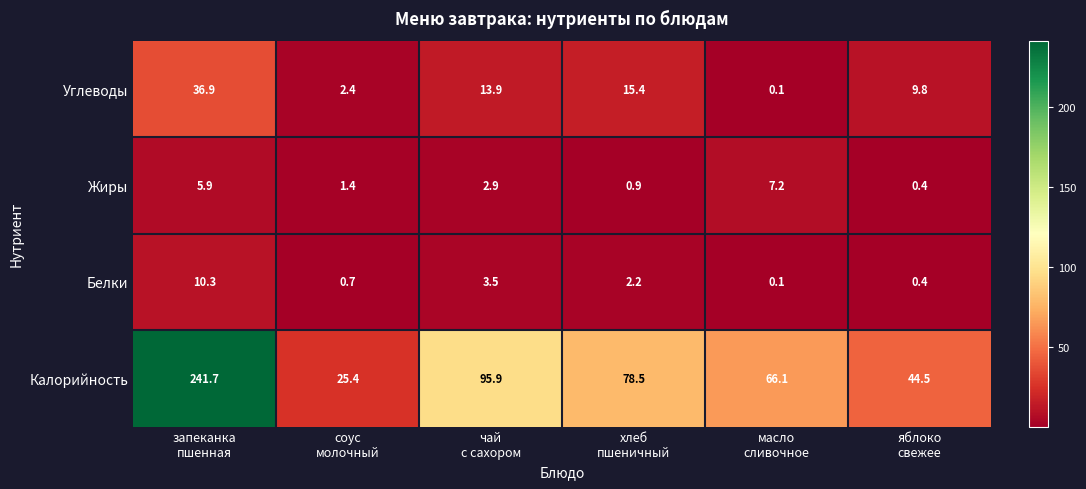

What is the maximum value shown in the chart?

241.7